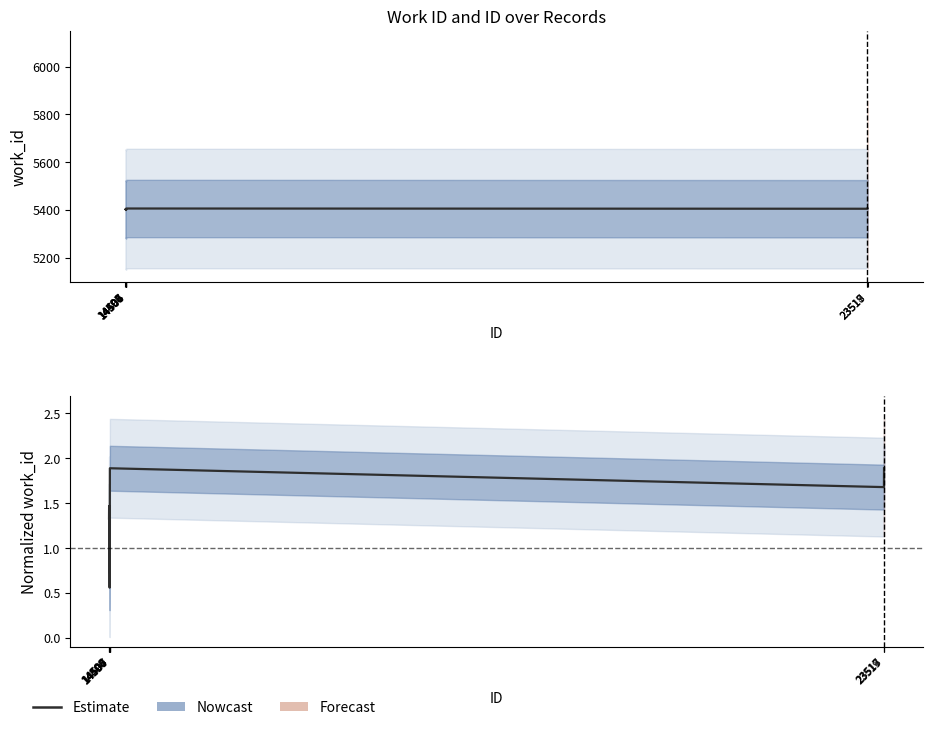

What is the smallest value displayed?

0.6